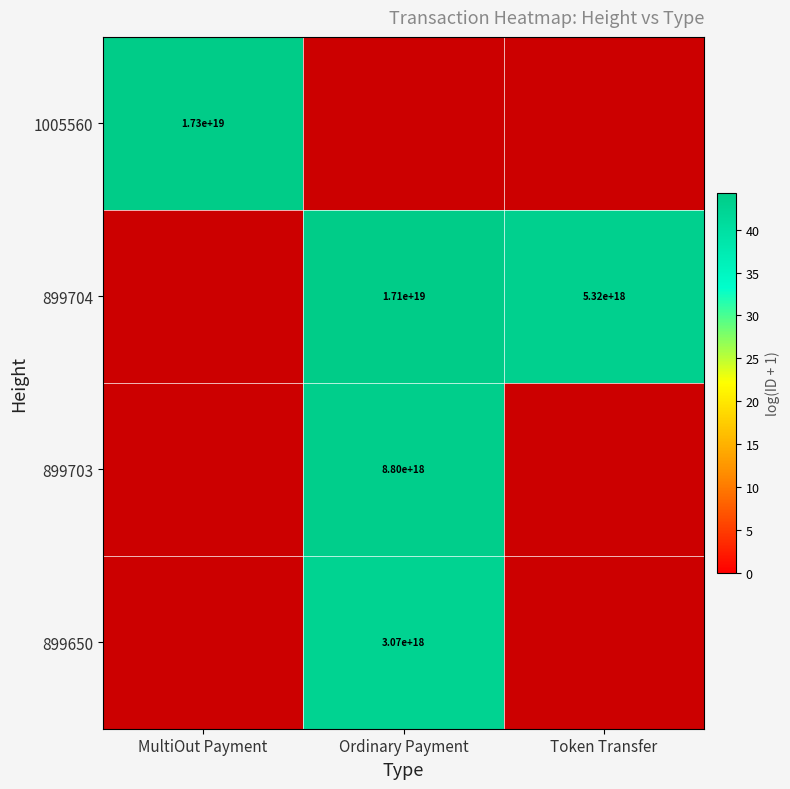

What value does the 899703 series have at Ordinary Payment?

43.6